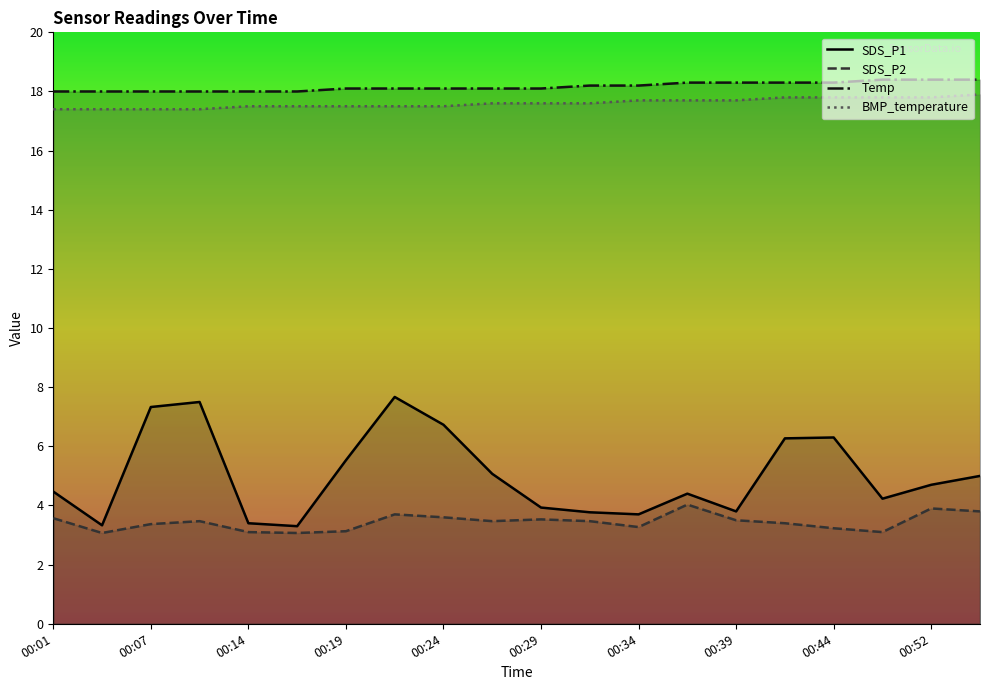

At which category is the sum across all series the highest?

00:22